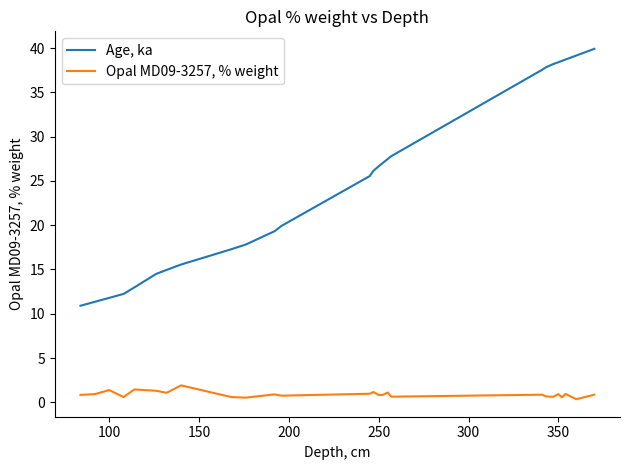

Which series has the largest range (max minus min)?

Age, ka